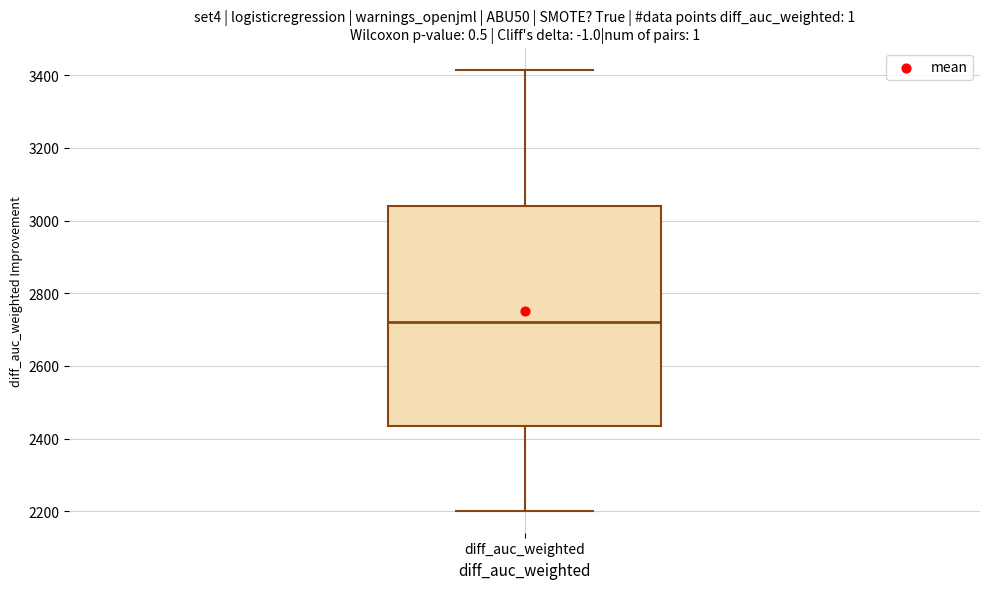

Where is the upper edge of the box for diff_auc_weighted on the y-axis? The values are not printed on the chart, so give them approximately, as read against the axis.

3040